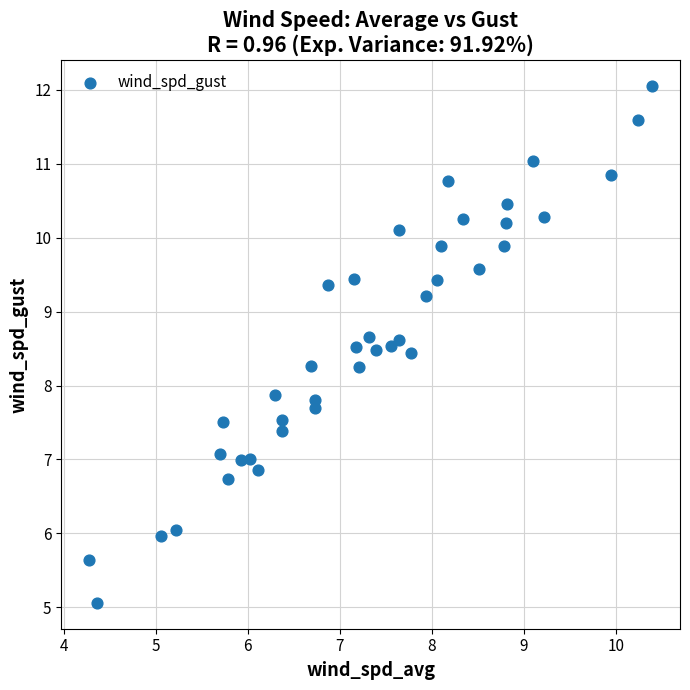

What is the range of X values (max minus min)?

6.1